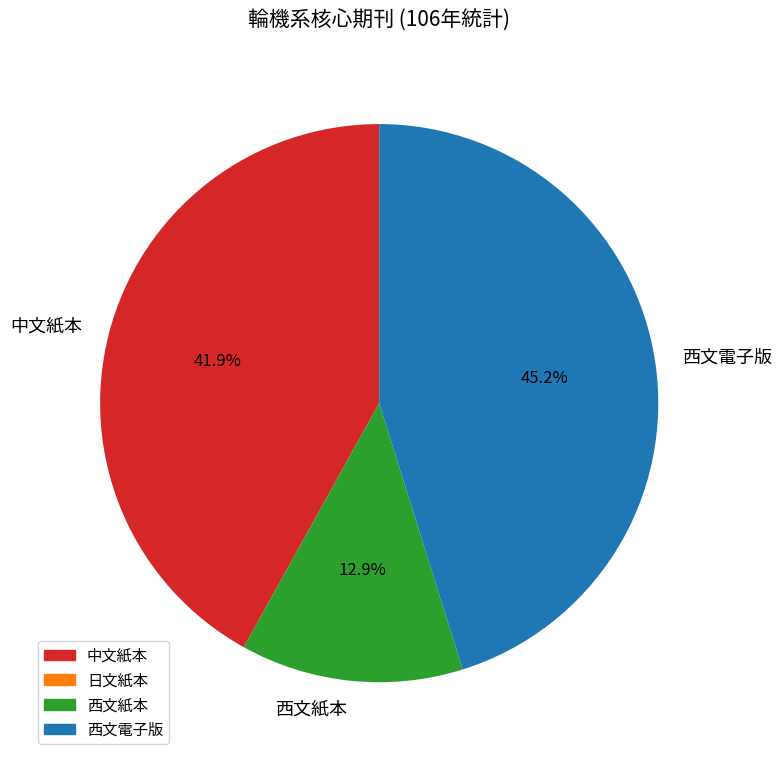

Rank the categories by value from highest to lowest.

西文電子版, 中文紙本, 西文紙本